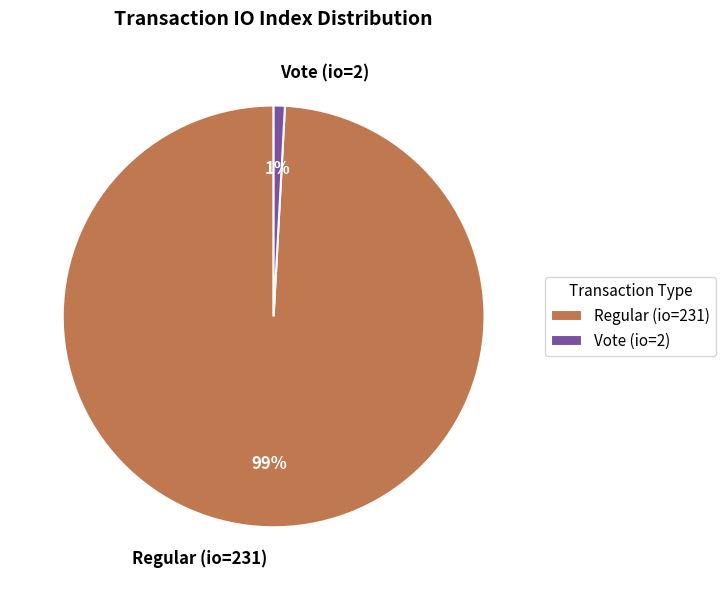

Is the sum of Regular (io=231) and Vote (io=2) greater than half?

Yes